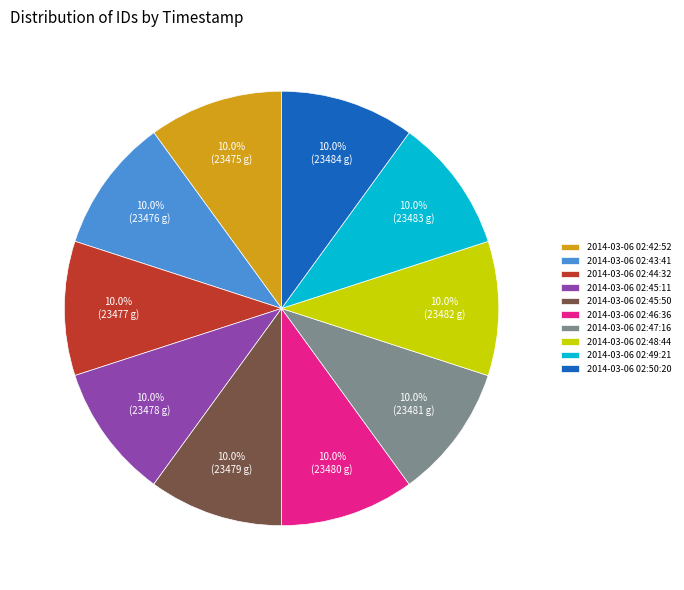

How many slices are in this pie chart?

10